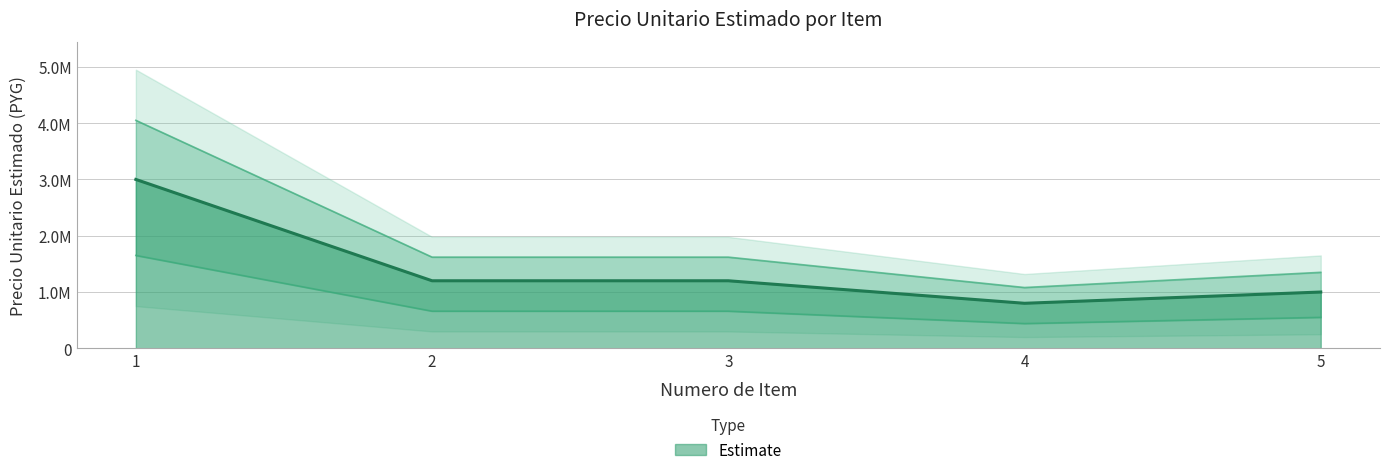

The chart shows a value of 1125830.8 at 1. True or false?

False